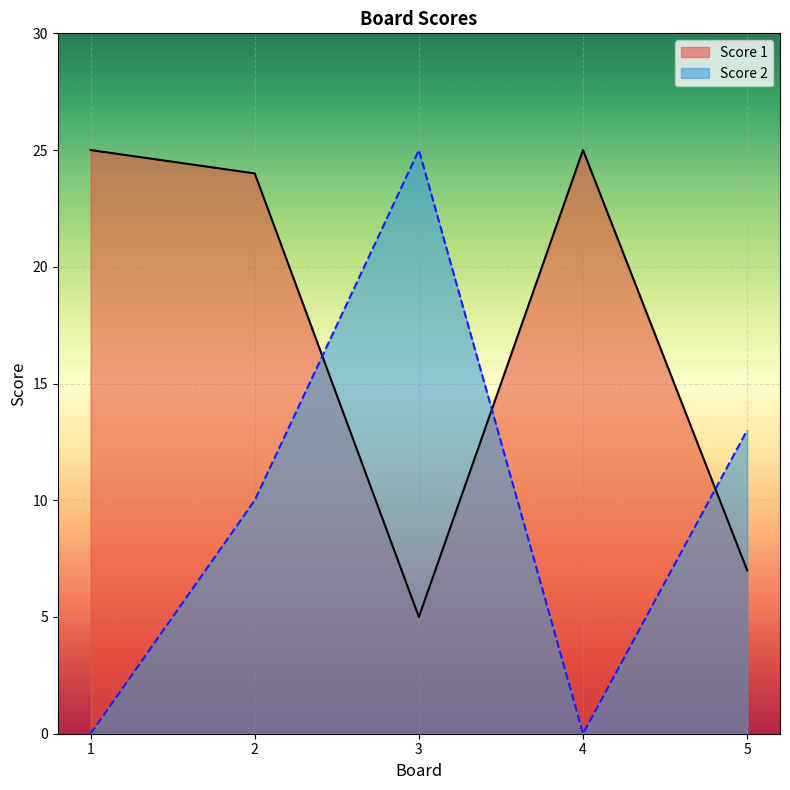

What is the value of the Score 2 point at the 3rd from the left?

25